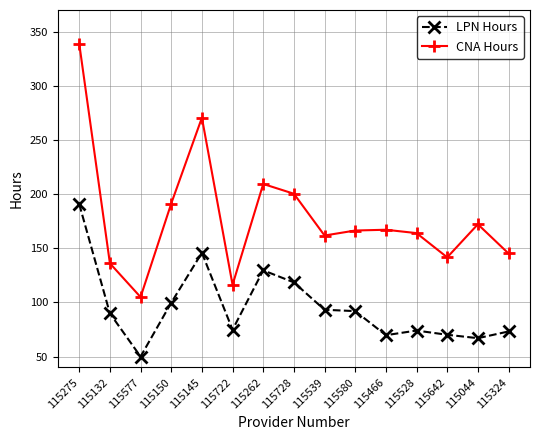

True or false: CNA Hours has more than 2 interior local peaks.

True